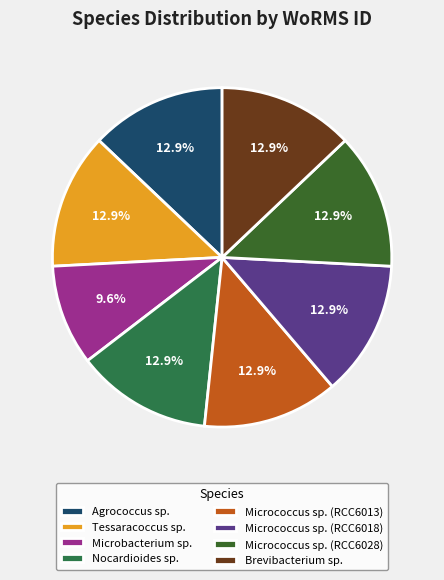

Which slice is the smallest?

Microbacterium sp.